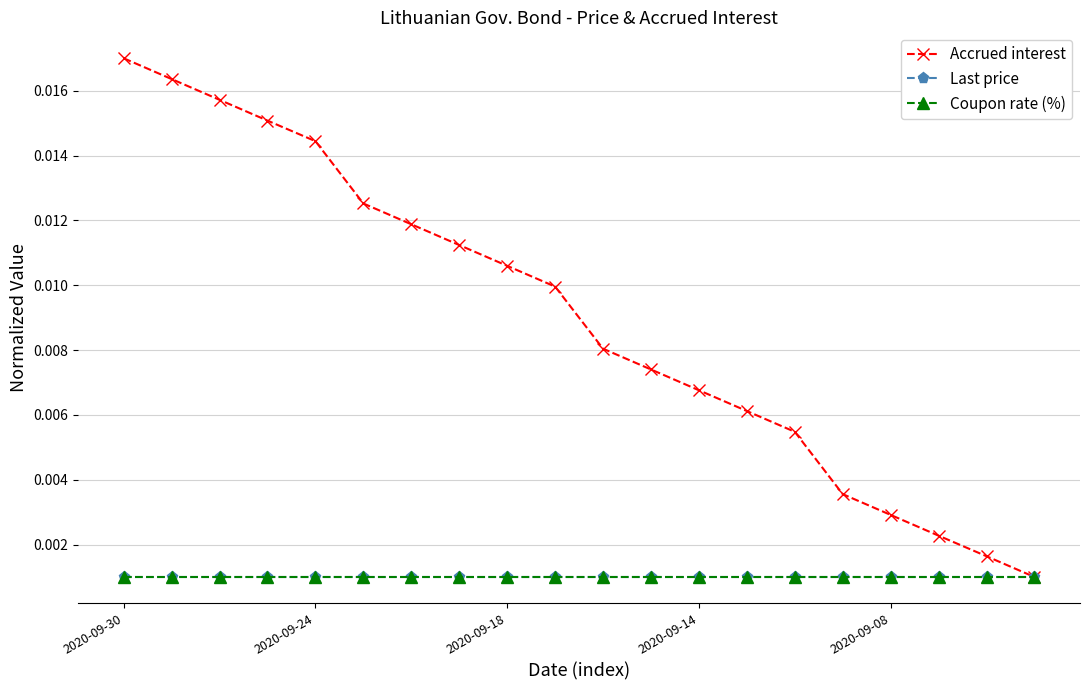

Is this an area chart (filled region under the line)?

No